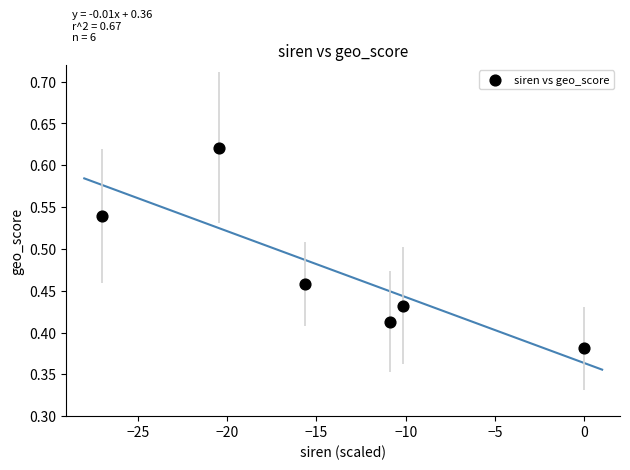

What is the range of X values (max minus min)?

27.0